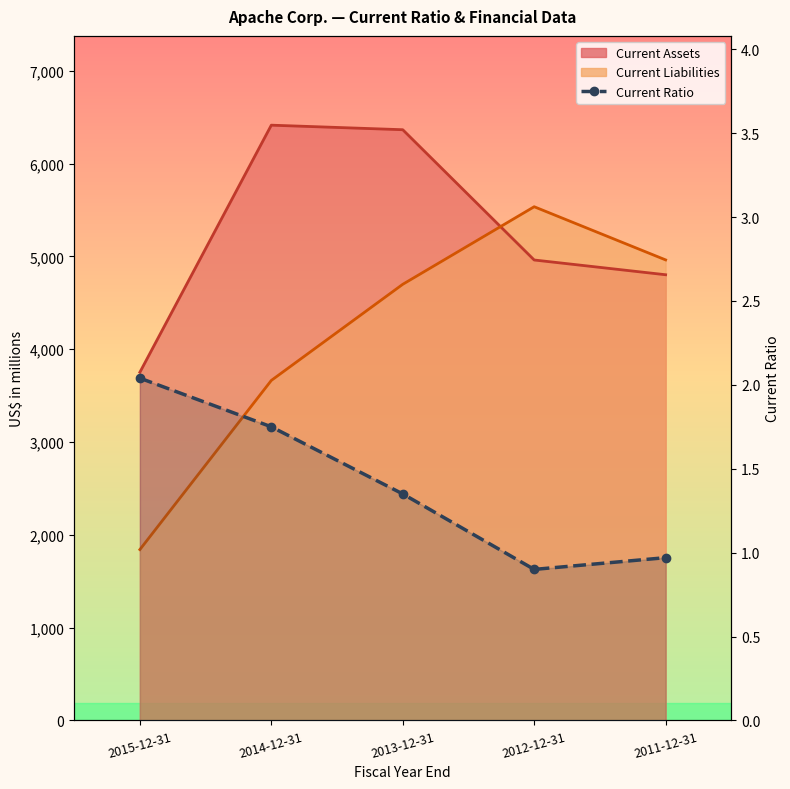

Reading left to right, extract all data points from this chart.

2015-12-31=2.0	2014-12-31=1.8	2013-12-31=1.4	2012-12-31=0.9	2011-12-31=1.0